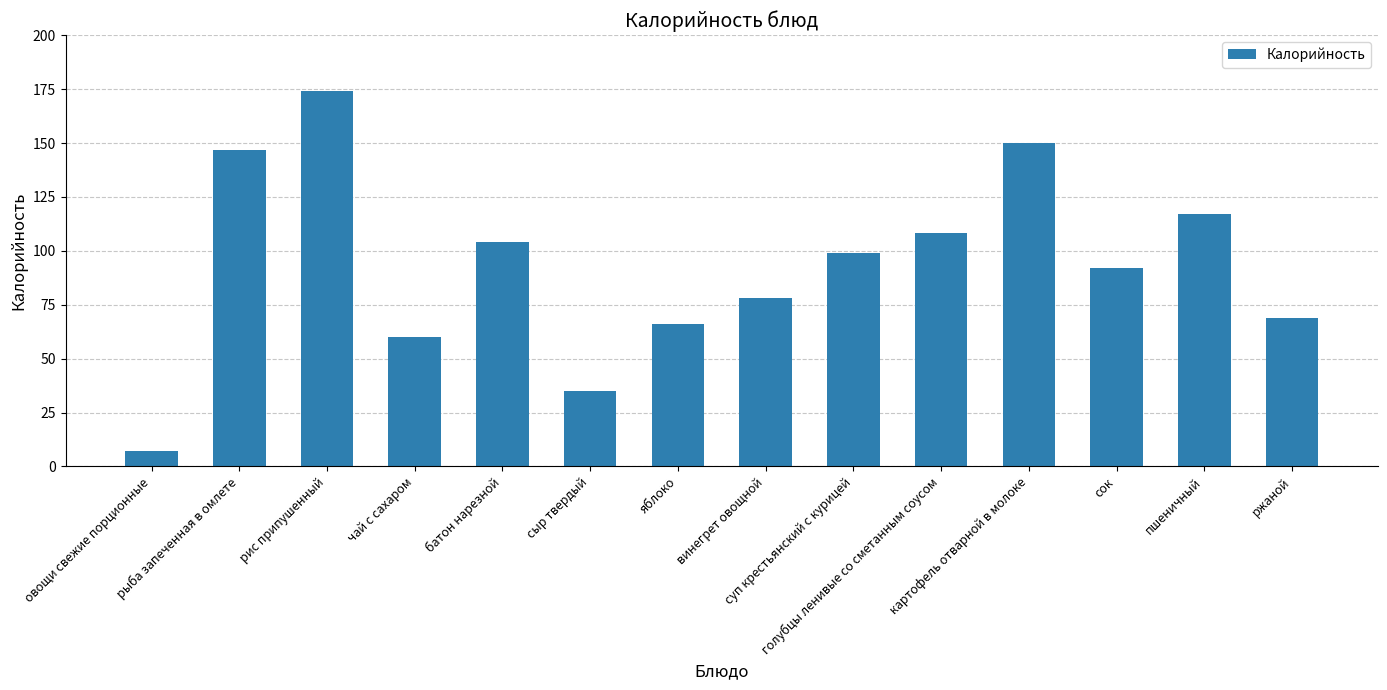

Where does the data first go above 99?

рыба запеченная в омлете